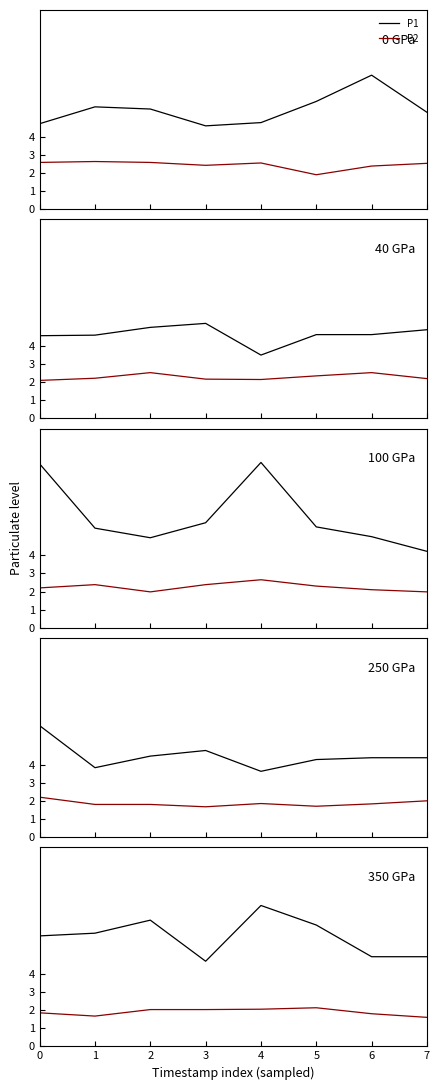

At which category does P2 reach its first local valley?

1